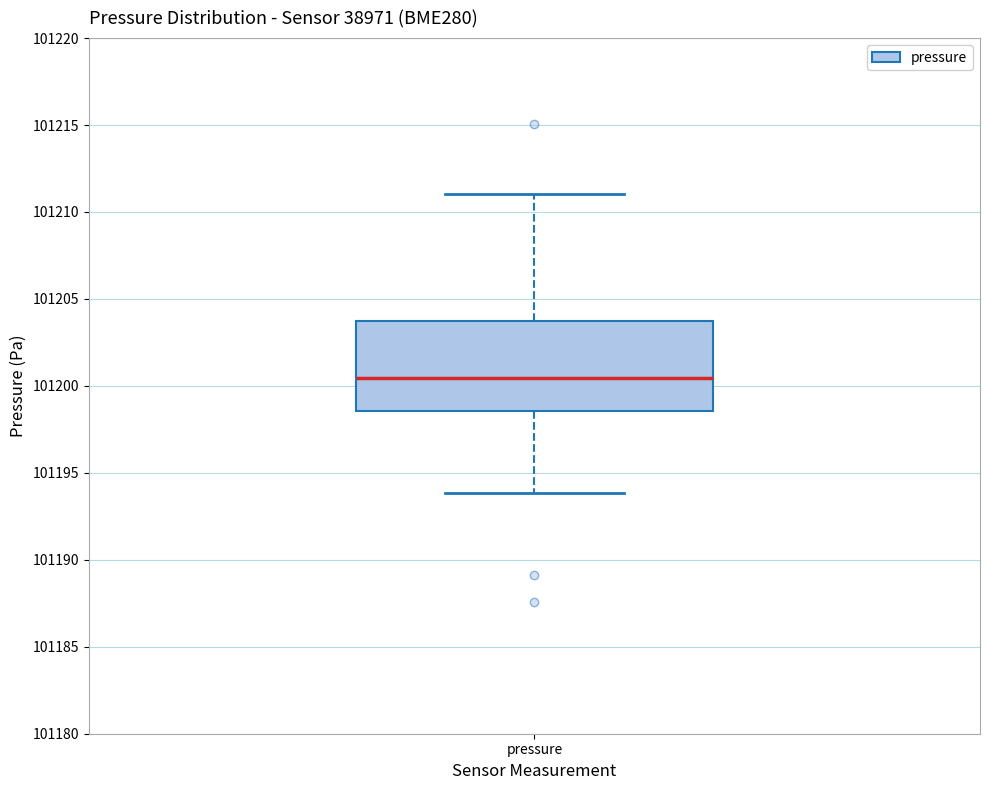

Where is the lower edge of the box for pressure on the y-axis? The values are not printed on the chart, so give them approximately, as read against the axis.

101198.5